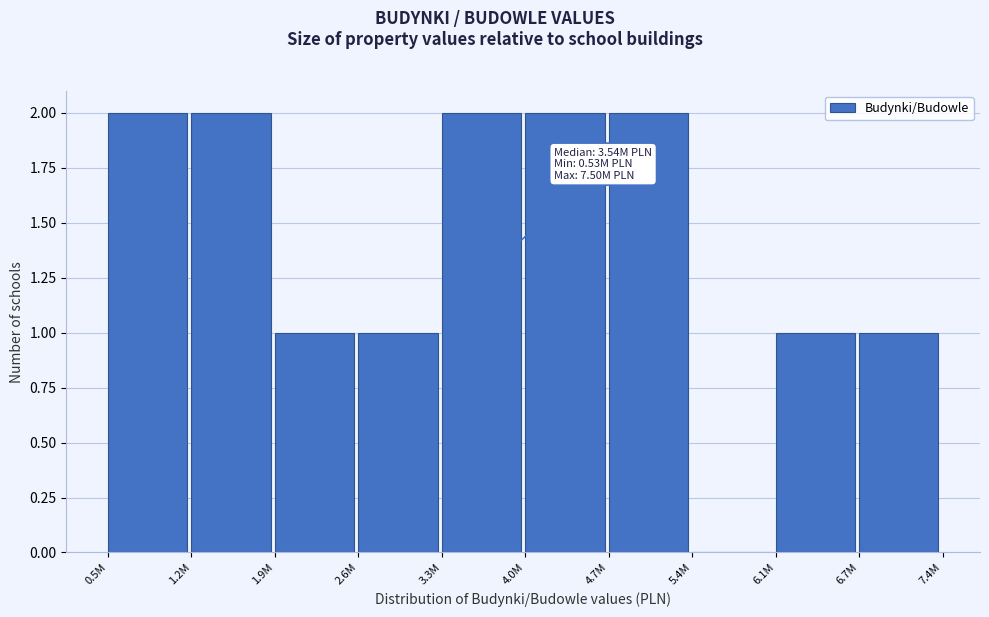

Reading right to left, transcribe all the data shown in this chart.

6.7M=1	6.1M=1	5.4M=0	4.7M=2	4.0M=2	3.3M=2	2.6M=1	1.9M=1	1.2M=2	0.5M=2